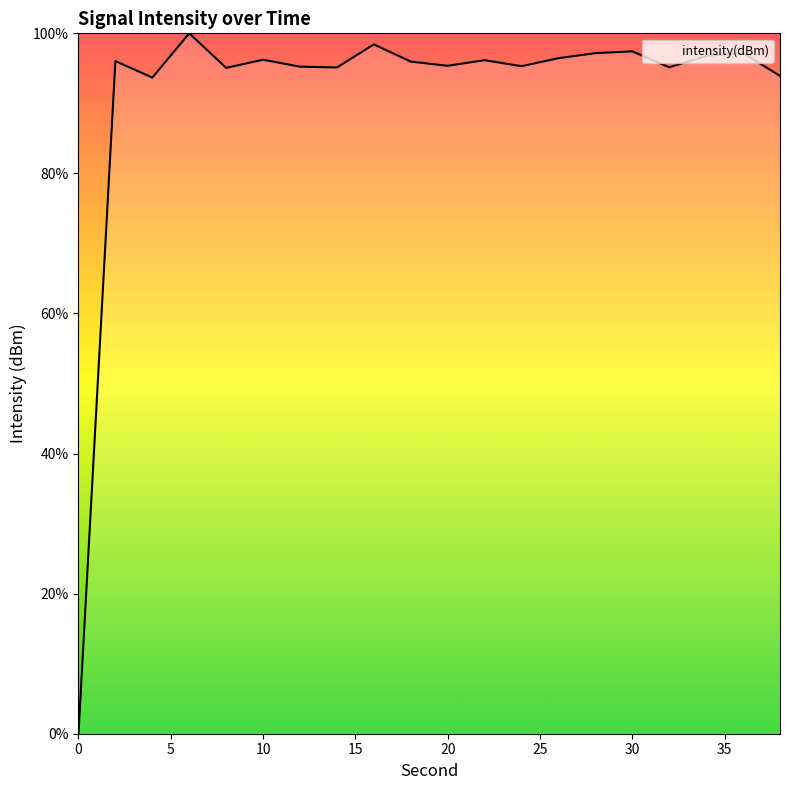

What is the greatest value displayed?

100.0